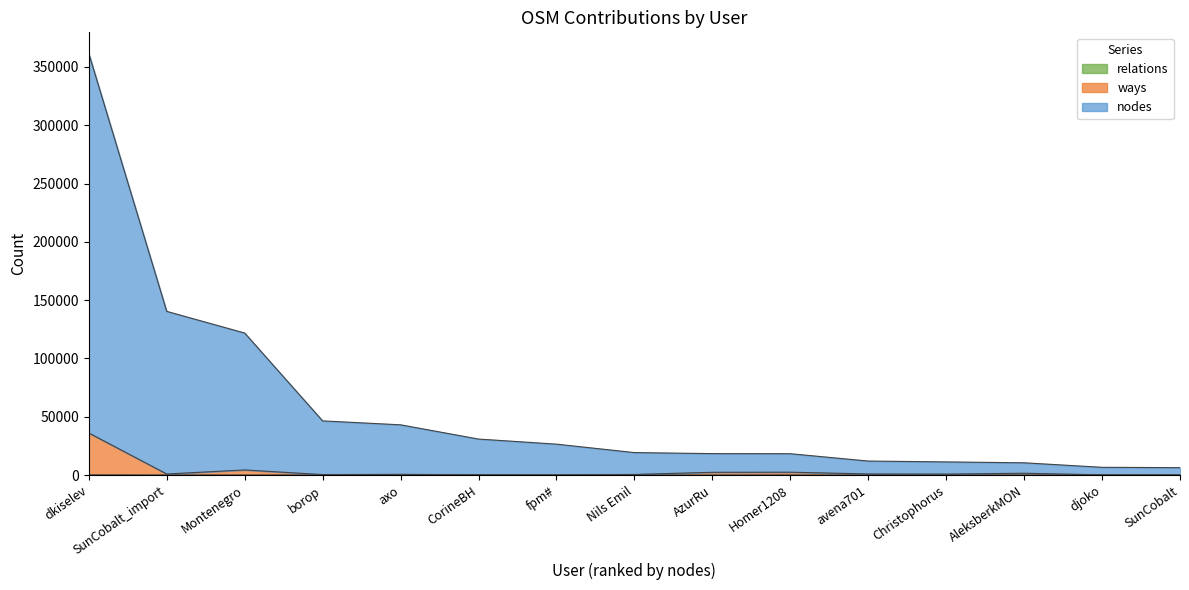

Does the chart have visible grid lines?

No